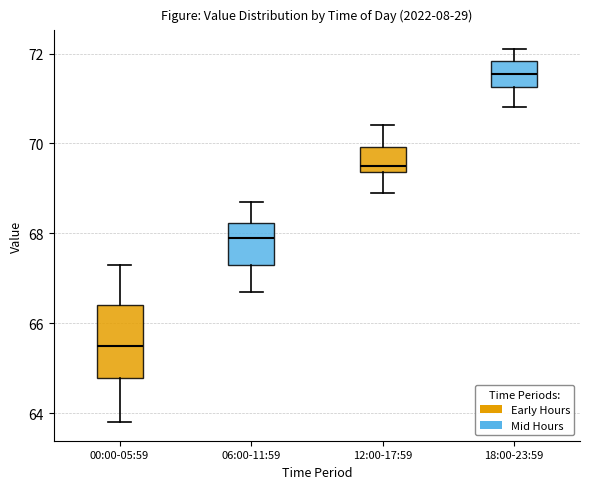

Where is the upper edge of the box for 00:00-05:59 on the y-axis? The values are not printed on the chart, so give them approximately, as read against the axis.

66.4